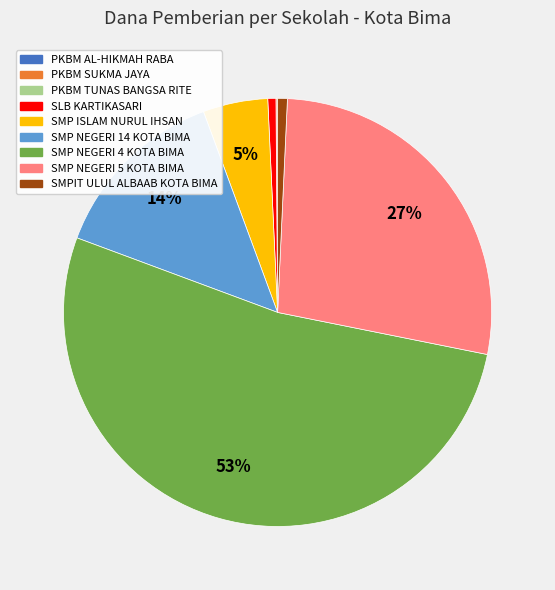

Which has a higher value, SMPIT ULUL ALBAAB KOTA BIMA or SMP NEGERI 5 KOTA BIMA?

SMP NEGERI 5 KOTA BIMA